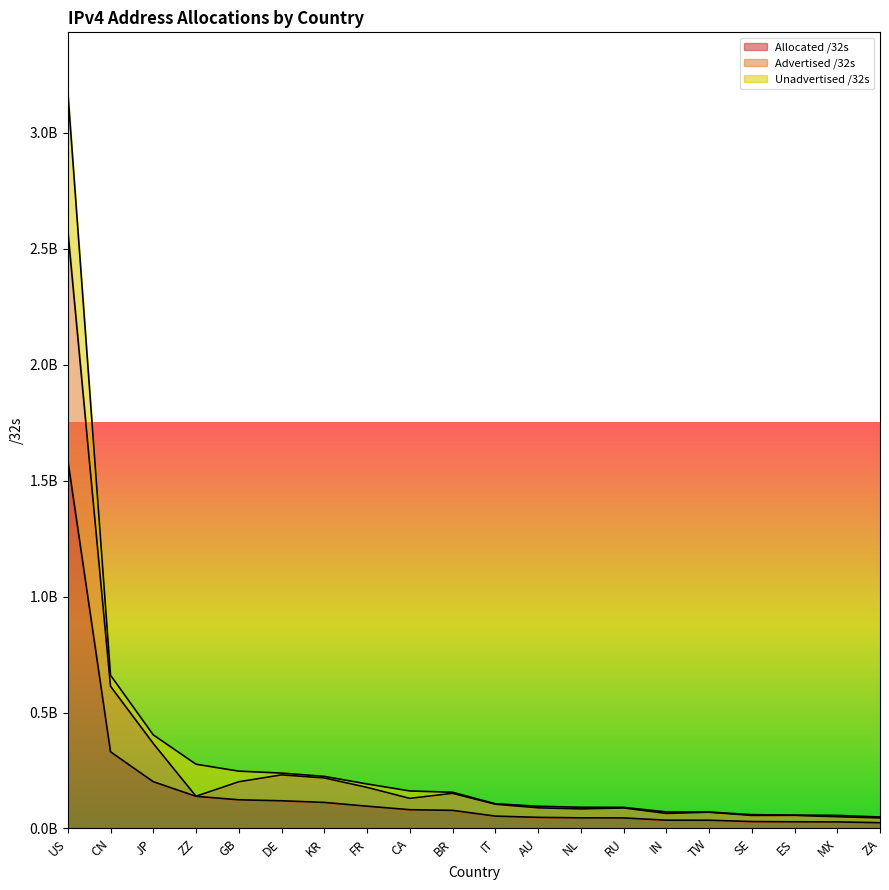

What is the label of the 15th point from the left?

IN